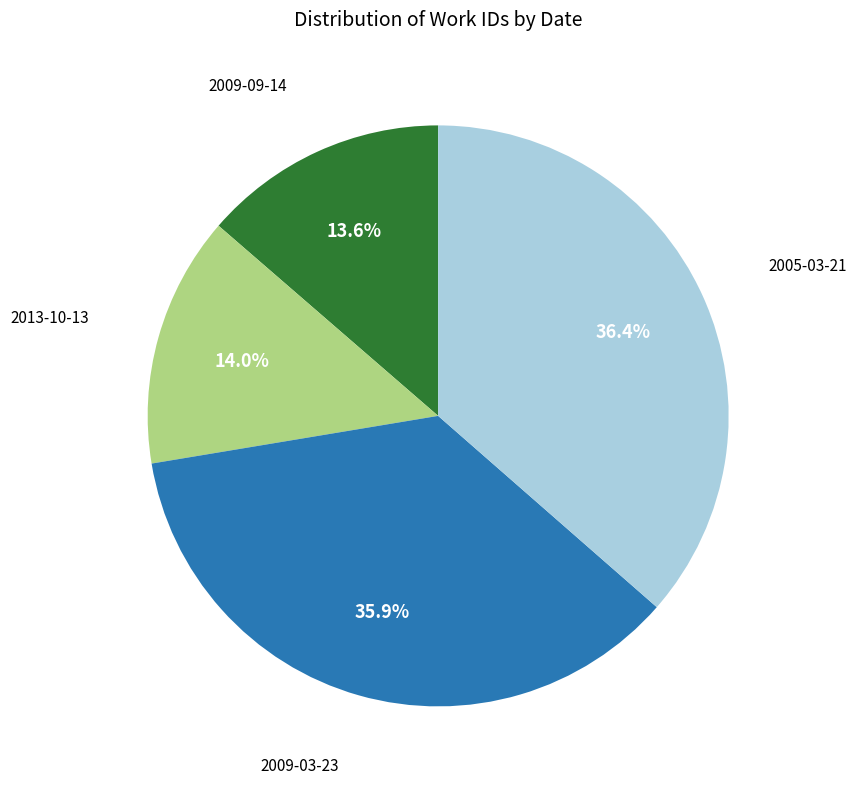

To the nearest percent, what is the difference between the largest and smallest slice percentages?

23%